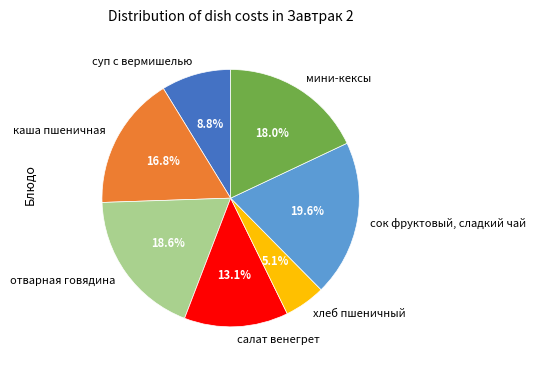

True or false: хлеб пшеничный accounts for 5% of the total.

True